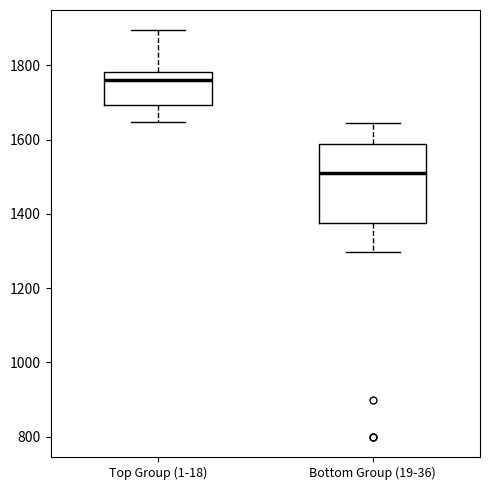

Reading left to right, read every box against the y-axis: the position of its median line, the range the box covers, and the ends of its whiskers. The values are not printed on the chart, so give them approximately, as read against the axis.

Top Group (1-18): median 1760, box 1700 to 1780, whiskers 1640 to 1900
Bottom Group (19-36): median 1520, box 1380 to 1580, whiskers 1300 to 1640